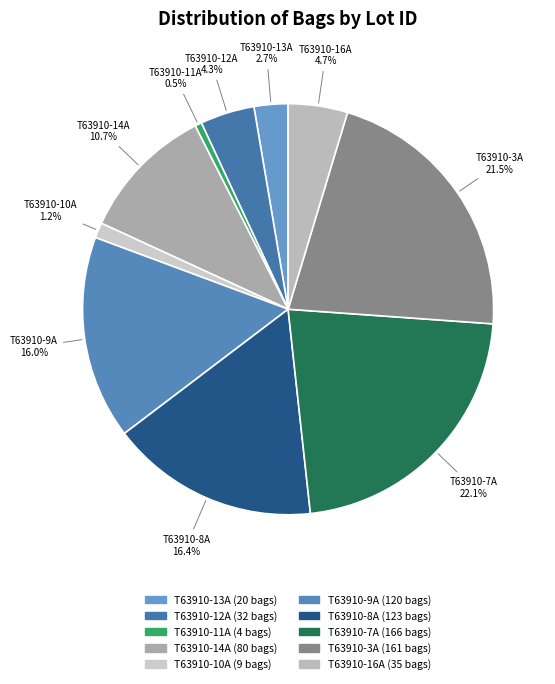

What percentage is the T63910-9A slice, to the nearest percent?

16%